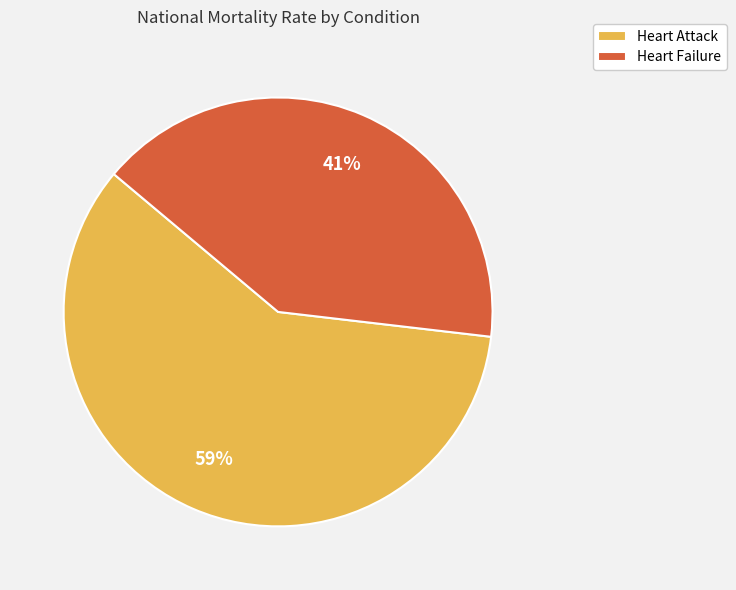

Between Heart Failure and Heart Attack, which is larger?

Heart Attack